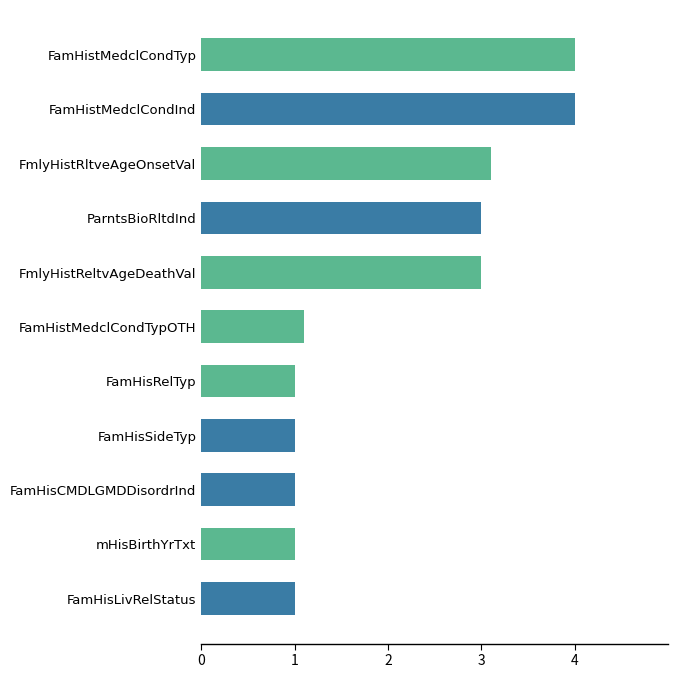

Between FamHisSideTyp and ParntsBioRltdInd, which is larger?

ParntsBioRltdInd